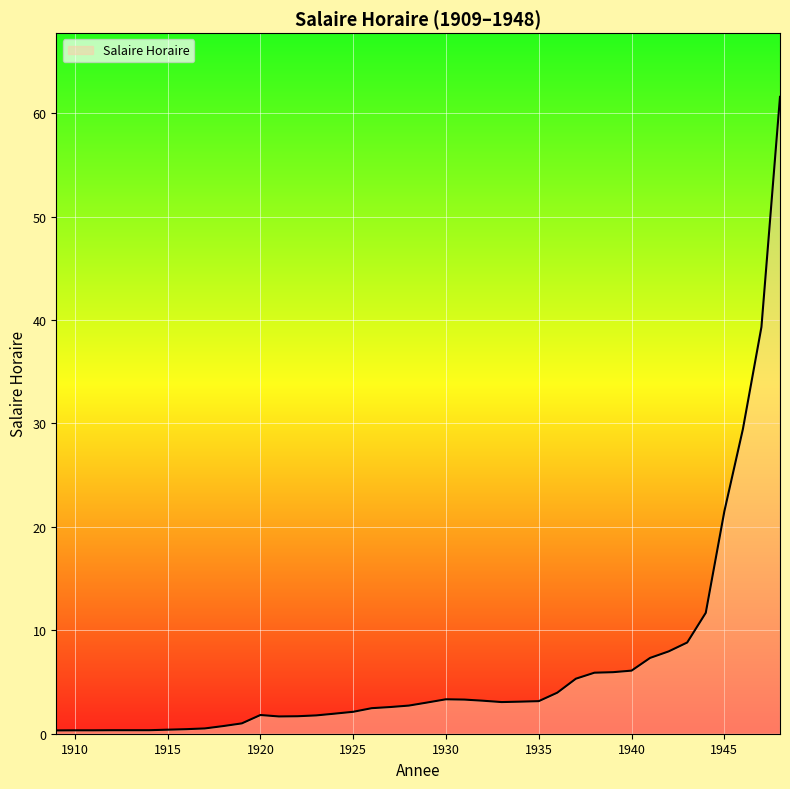

What is the greatest value displayed?

61.6